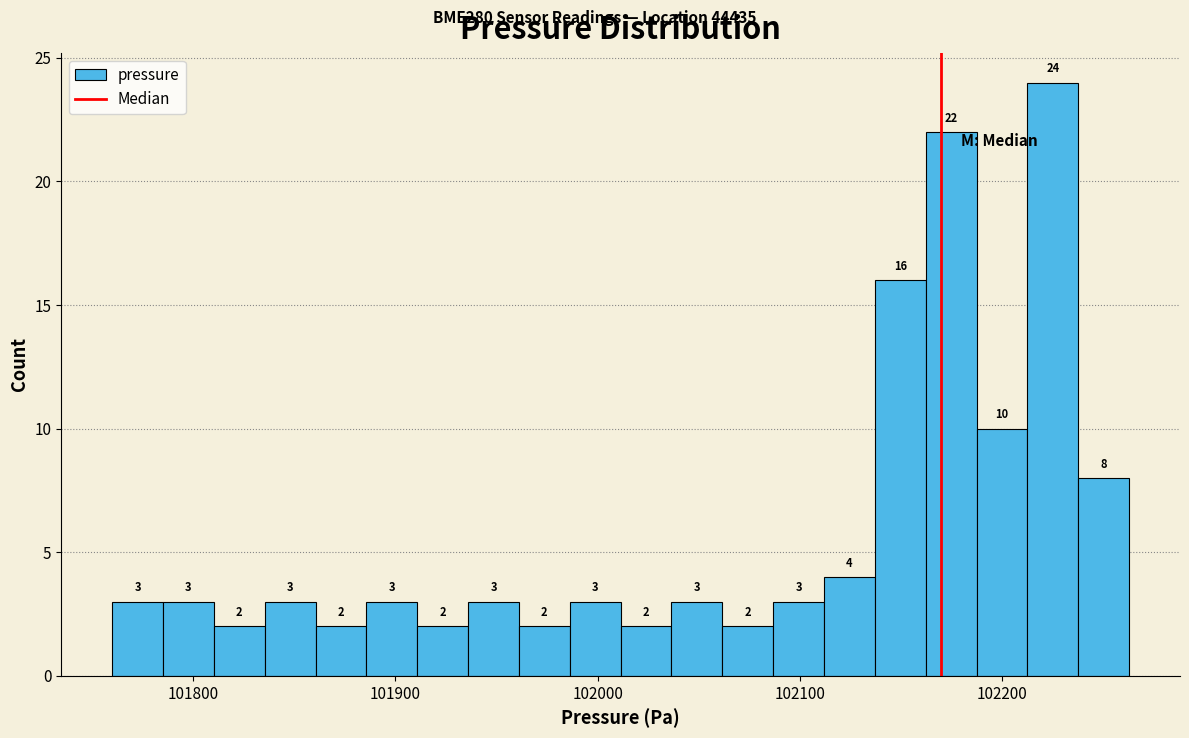

Around what value on the x-axis is the tallest bar? Give the approximate position of its centre, as read against the axis.

102220